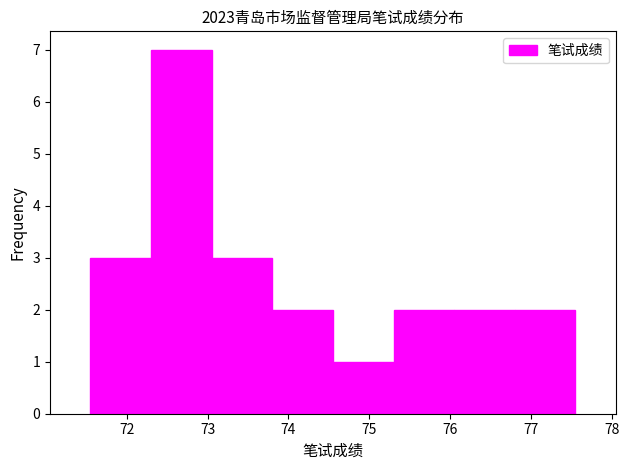

Reading left to right, list every bar in this chart as the range it spans on the x-axis followed by its height. Neither the bar edges nor the heights are printed on the chart, so give them approximately, as read against the axes.

71.55 to 72.30: 3
72.30 to 73.05: 7
73.05 to 73.80: 3
73.80 to 74.55: 2
74.55 to 75.30: 1
75.30 to 76.05: 2
76.05 to 76.80: 2
76.80 to 77.55: 2